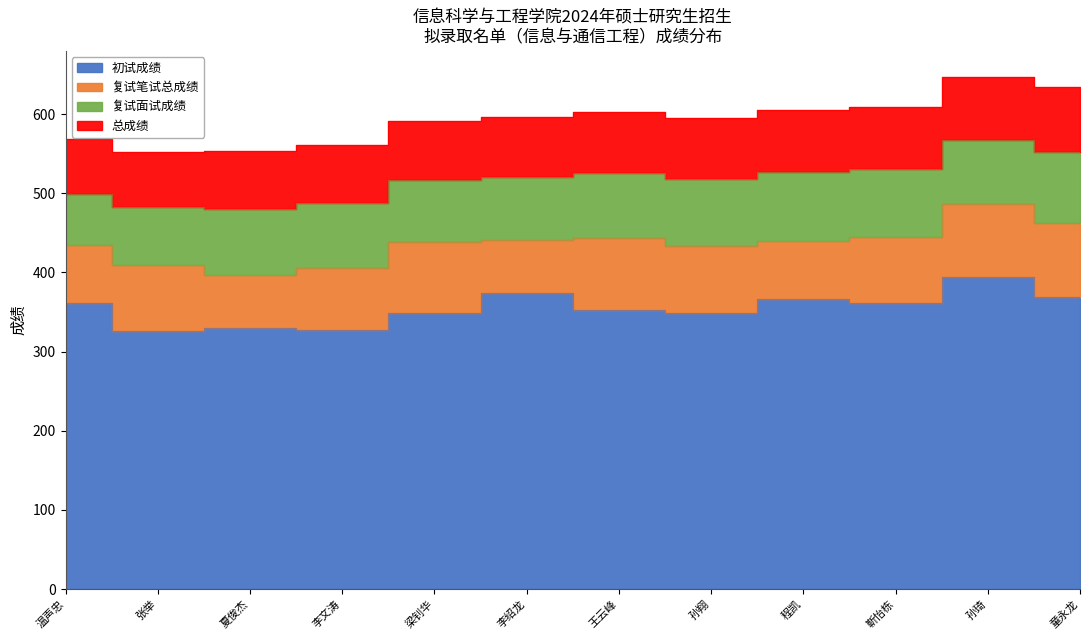

At 孙琦, list the series in order from largest to smallest.

初试成绩, 复试笔试总成绩, 总成绩, 复试面试成绩